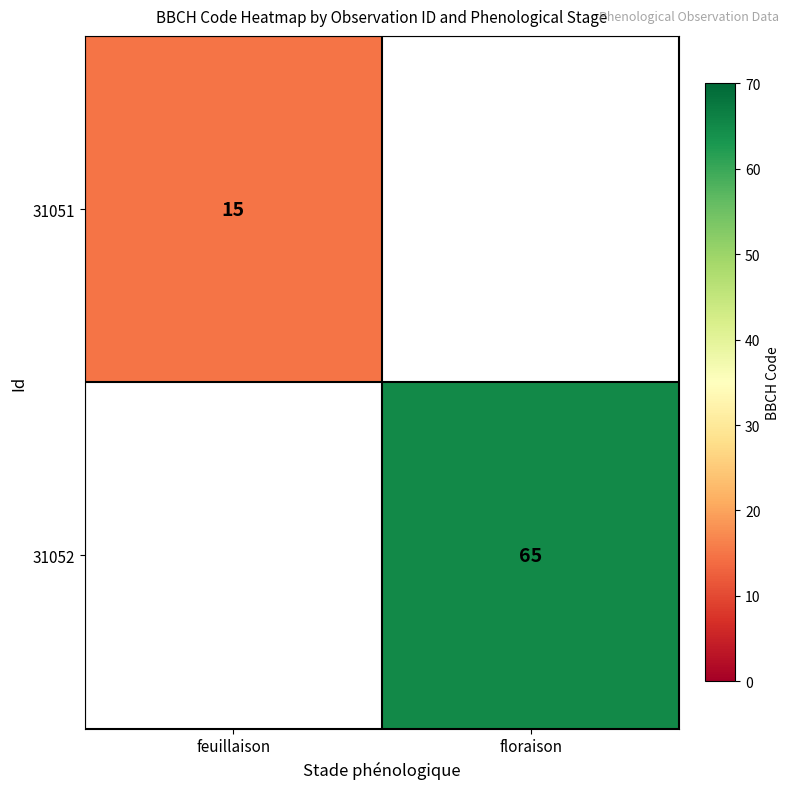

The 31052 series shows 41 at floraison. True or false?

False